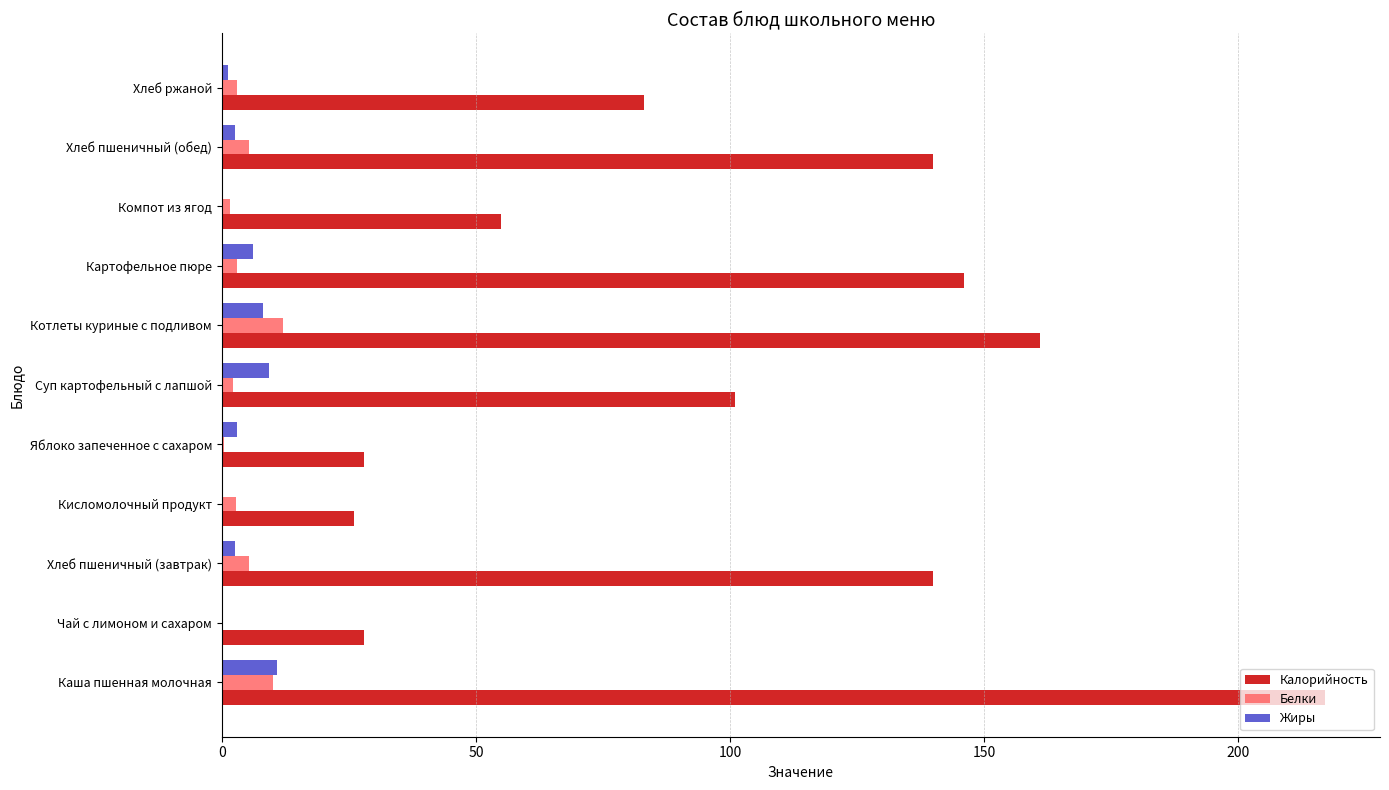

What is the sum of all Жиры values?

44.0